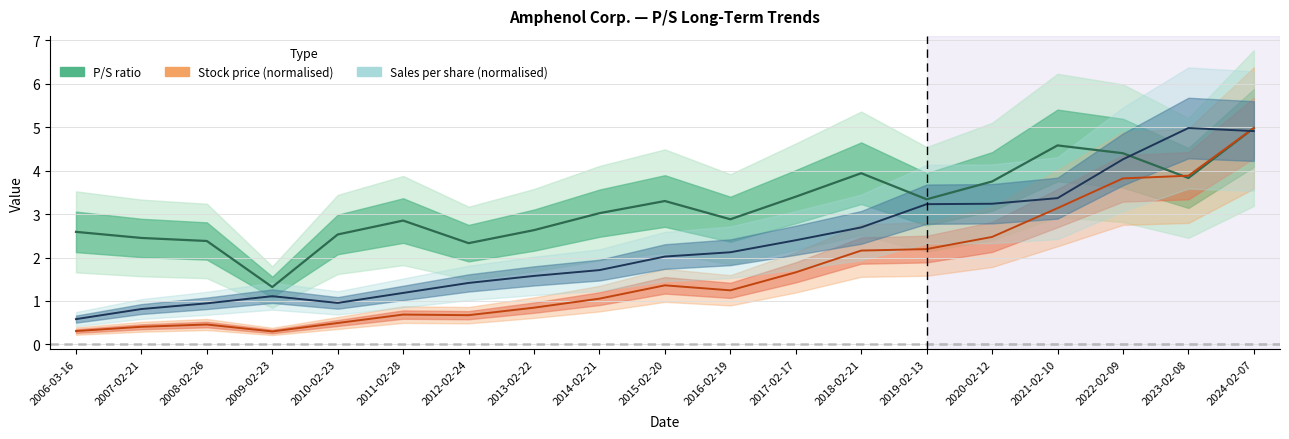

How many data points in Sales per Share are less than 2?

9